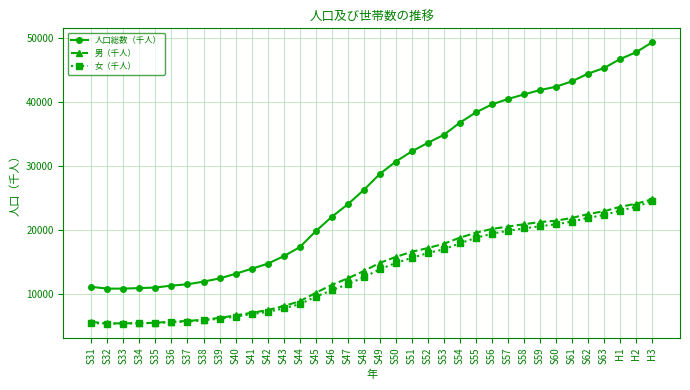

At which category is the sum across all series the highest?

H3